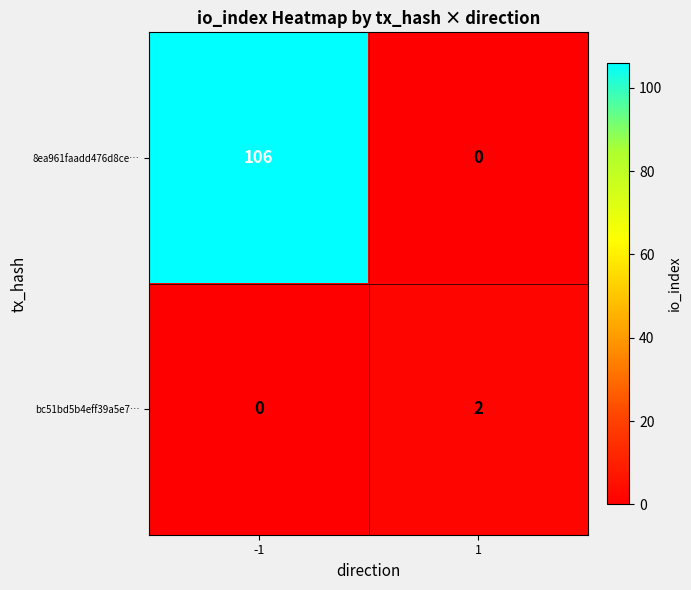

Between -1 and 1, which series saw the biggest shift?

8ea961faadd476d8ce…